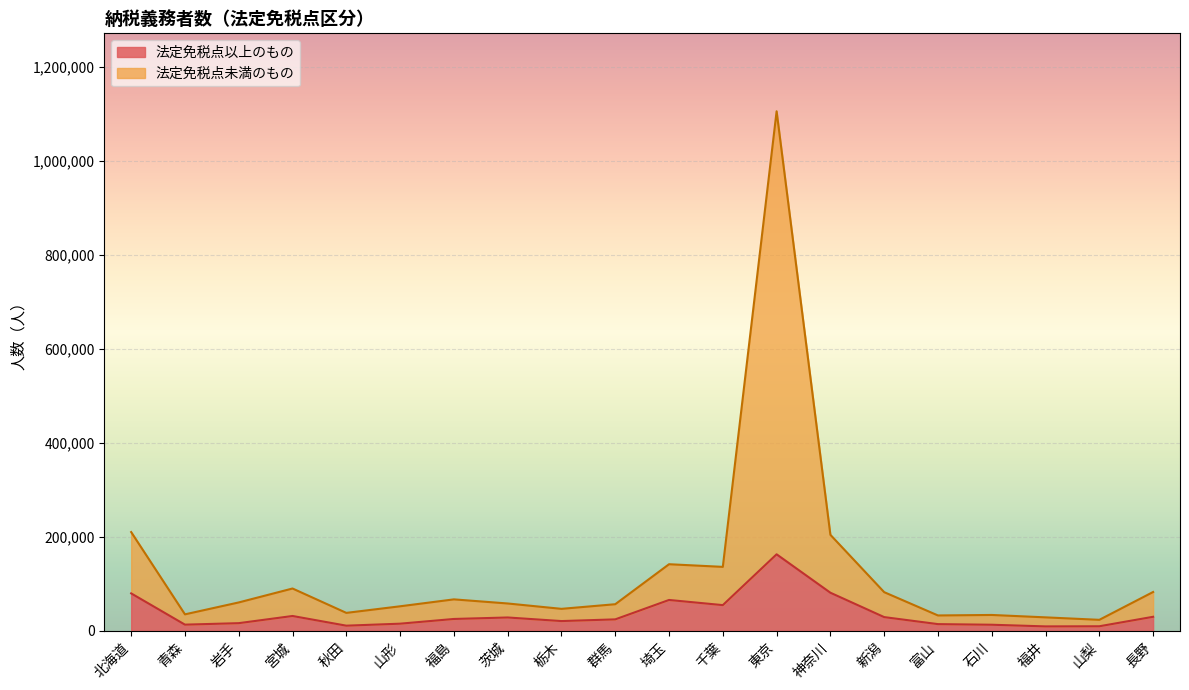

What value does the 法定免税点以上のもの series have at 青森?

13395